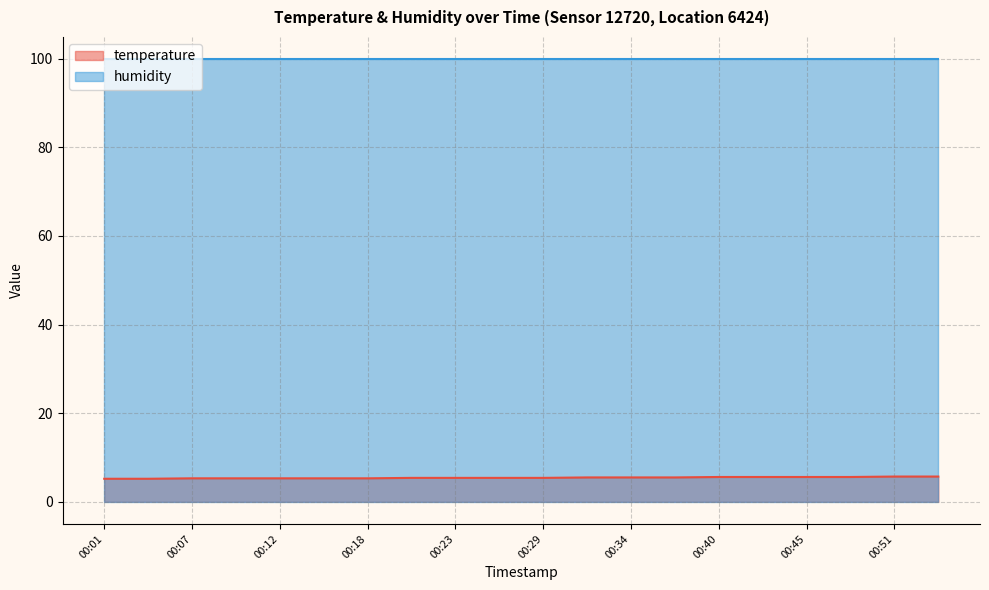

How many lines are shown in the chart?

2